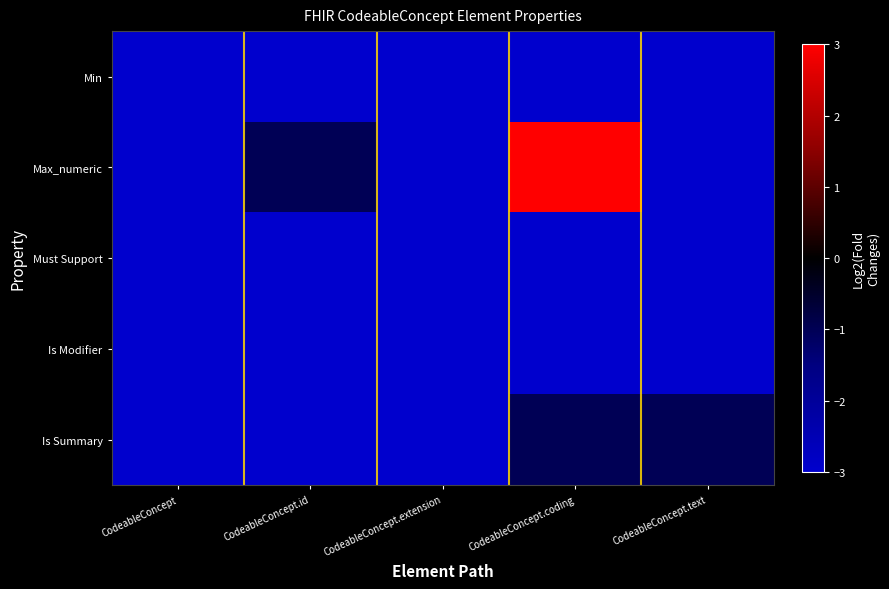

At how many categories does at least one series exceed 0?

1